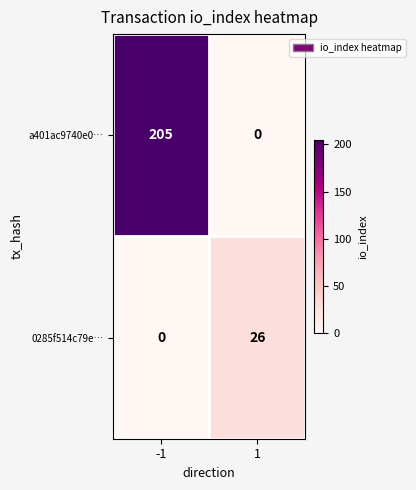

Rank the series by their maximum value, from lowest to highest.

0285f514c79e…, a401ac9740e0…